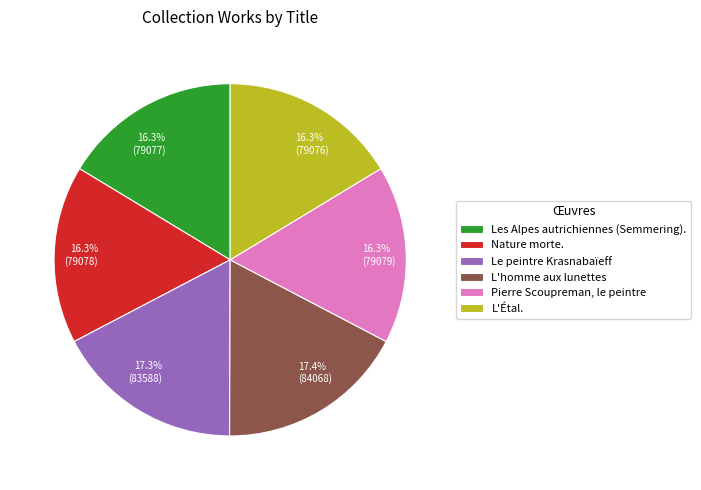

Is it true that Les Alpes autrichiennes (Semmering). is 16% of the pie?

True